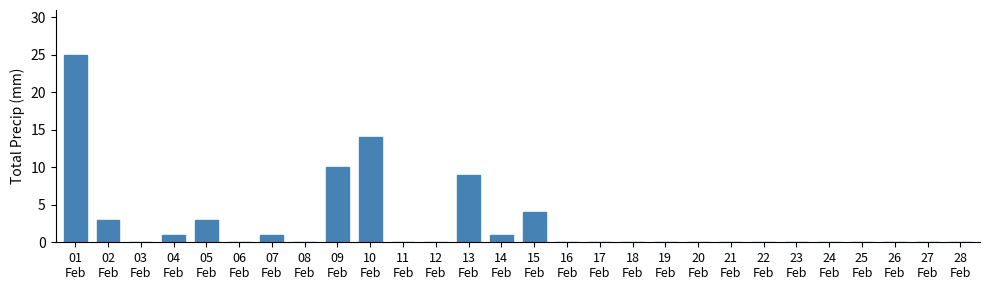

What is the greatest value displayed?

25